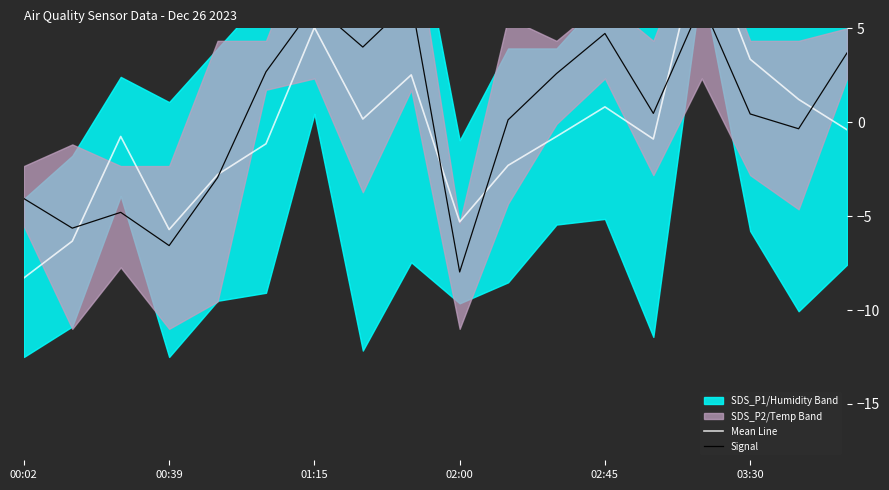

What position from the left is 03:30?

6